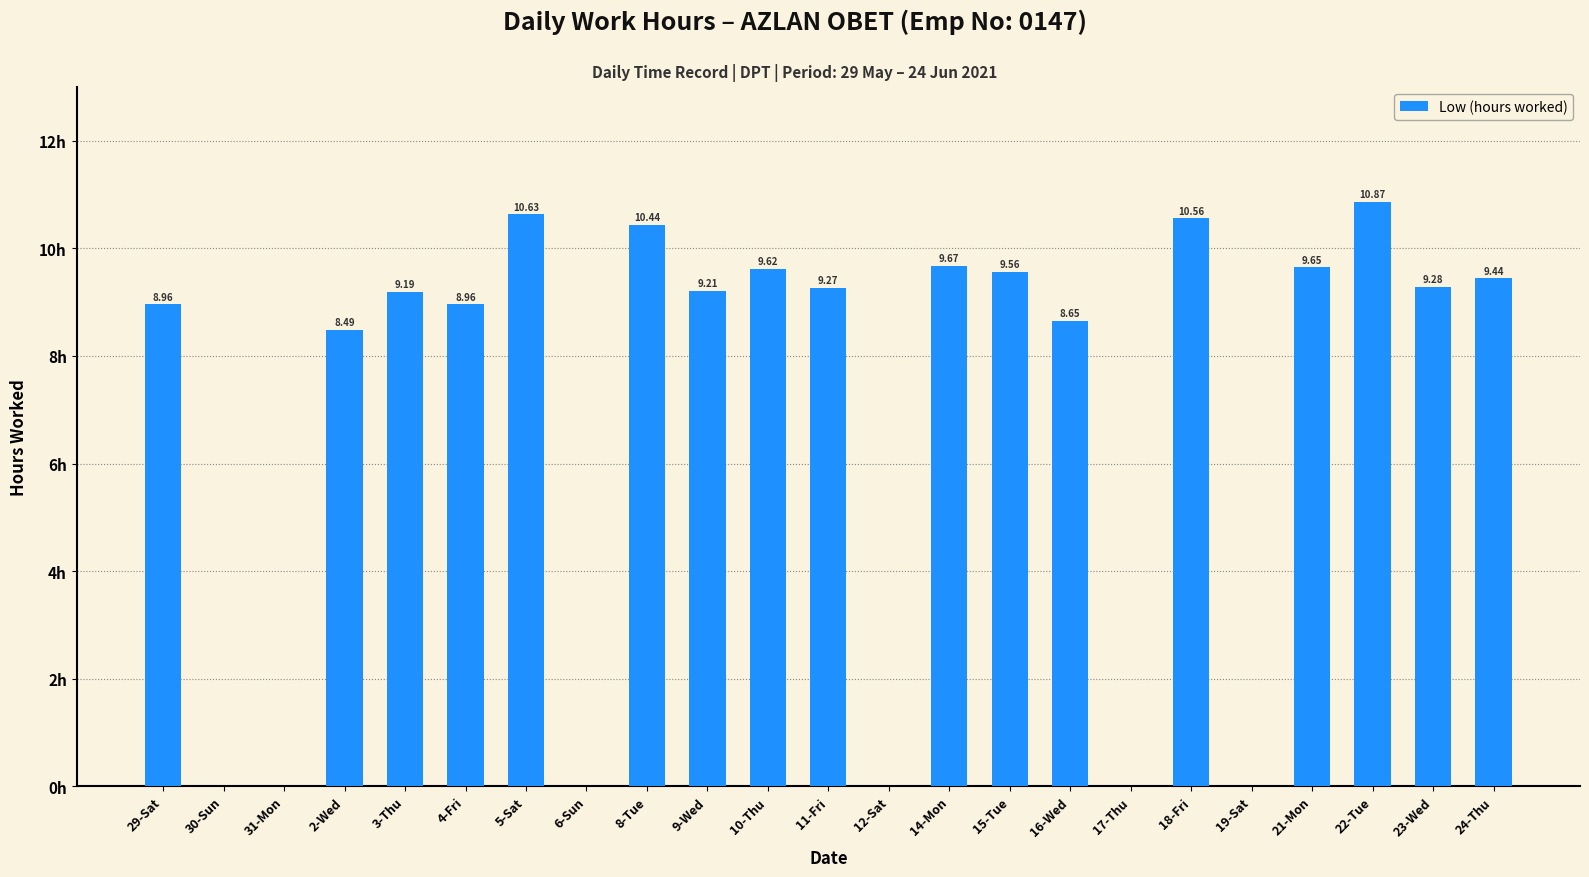

What is the sum of the values at 15-Tue and 22-Tue?

20.4